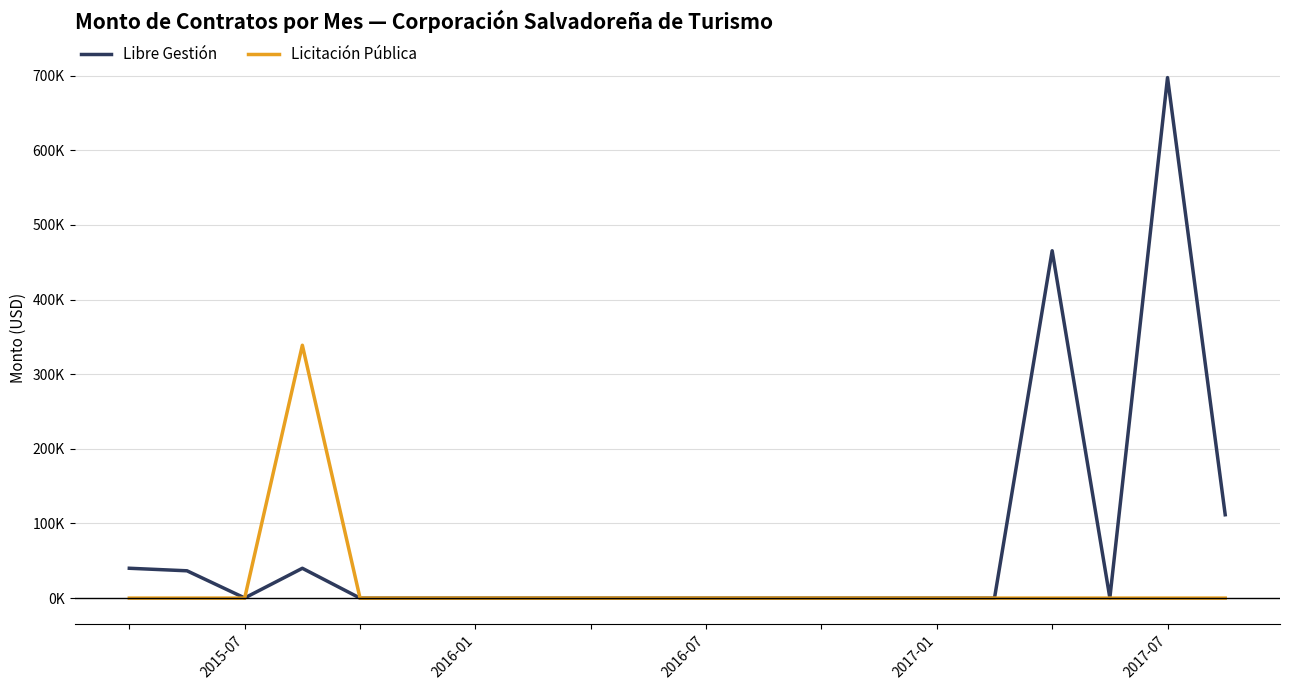

Is this an area chart (filled region under the line)?

No